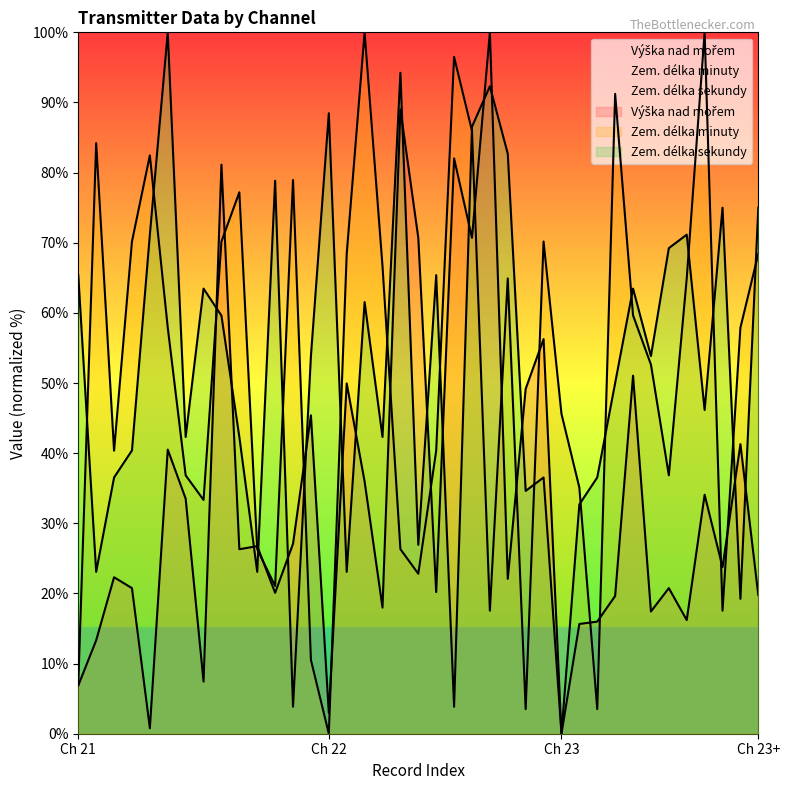

What is the average value of the Zem. délka sekundy series?

52.2